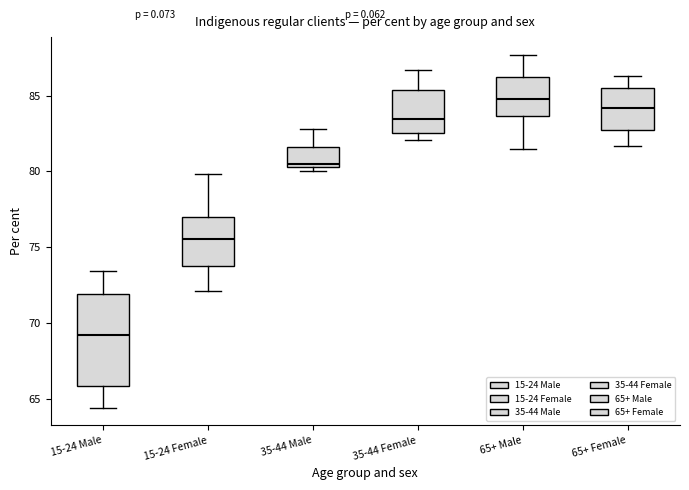

Reading left to right, read every box against the y-axis: the position of its median line, the range the box covers, and the ends of its whiskers. The values are not printed on the chart, so give them approximately, as read against the axis.

15-24 Male: median 69.0, box 66.0 to 72.0, whiskers 64.5 to 73.5
15-24 Female: median 75.5, box 74.0 to 77.0, whiskers 72.0 to 80.0
35-44 Male: median 80.5 (just above the box's lower edge), box 80.5 to 81.5, whiskers 80.0 to 83.0
35-44 Female: median 83.5, box 82.5 to 85.5, whiskers 82.0 to 86.5
65+ Male: median 85.0, box 83.5 to 86.5, whiskers 81.5 to 87.5
65+ Female: median 84.0, box 82.5 to 85.5, whiskers 81.5 to 86.5